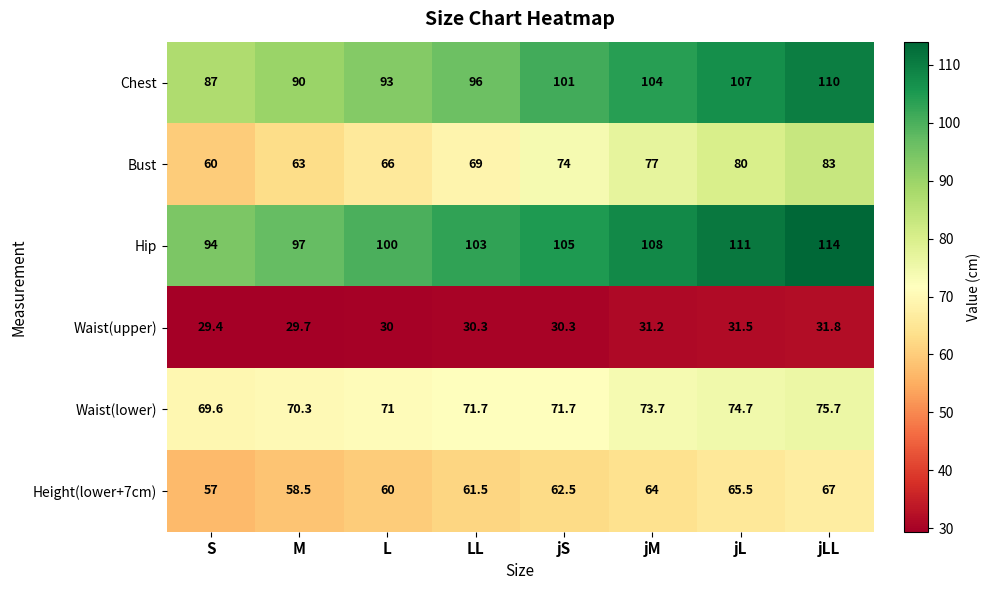

What is the minimum value shown in the chart?

29.4